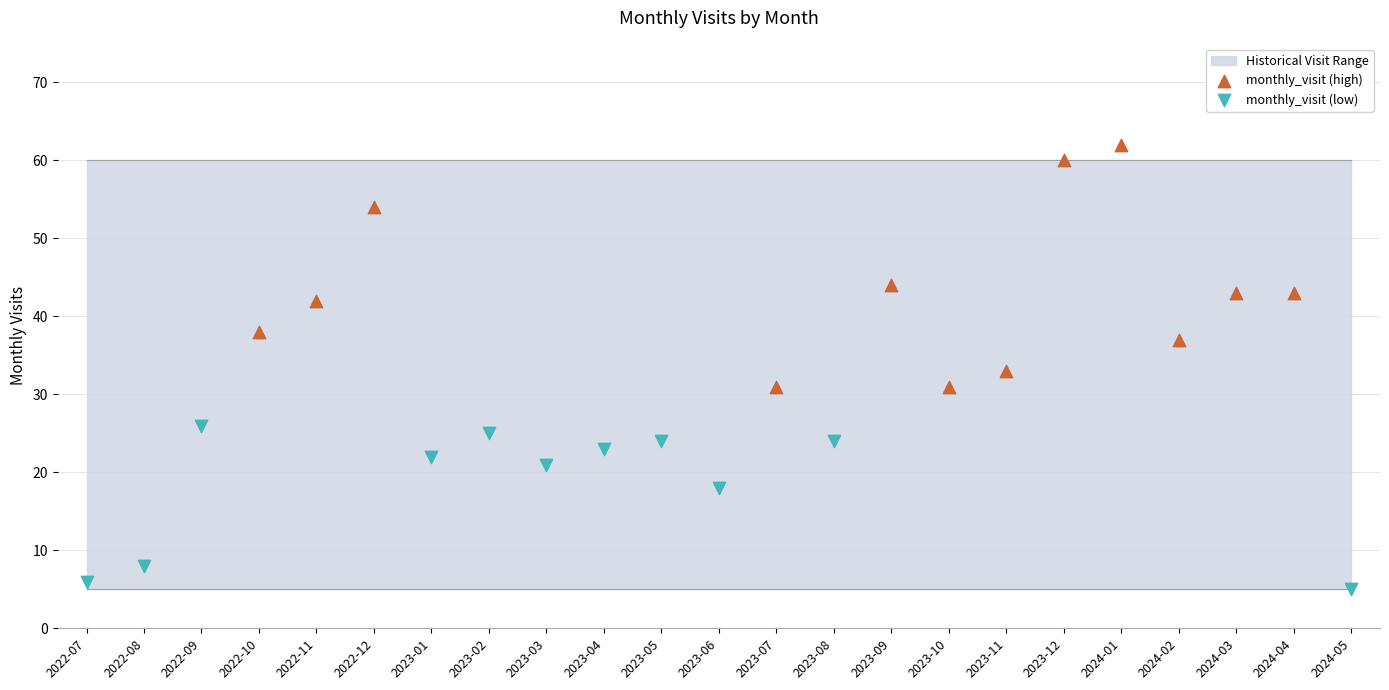

Which series reaches the maximum Y coordinate?

monthly_visit (high)